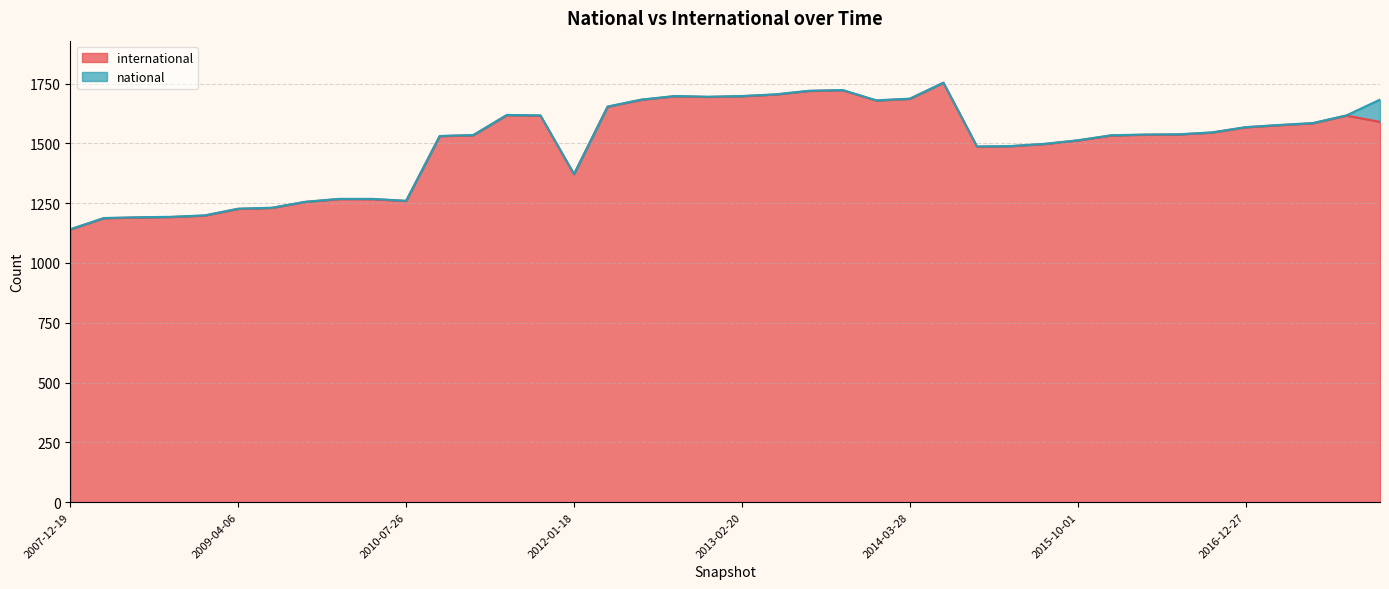

What position from the right is 2016-12-27?

5